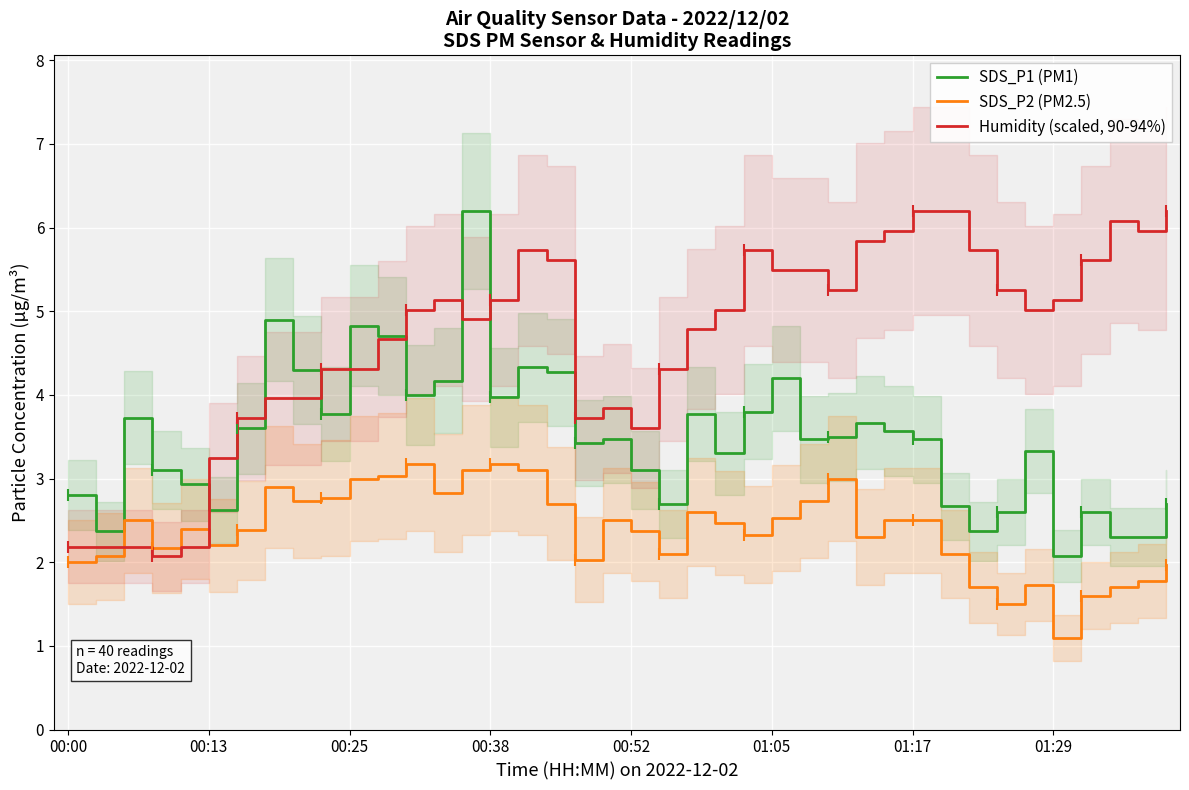

What is the maximum value for Humidity (scaled, 90-94%)?

6.2